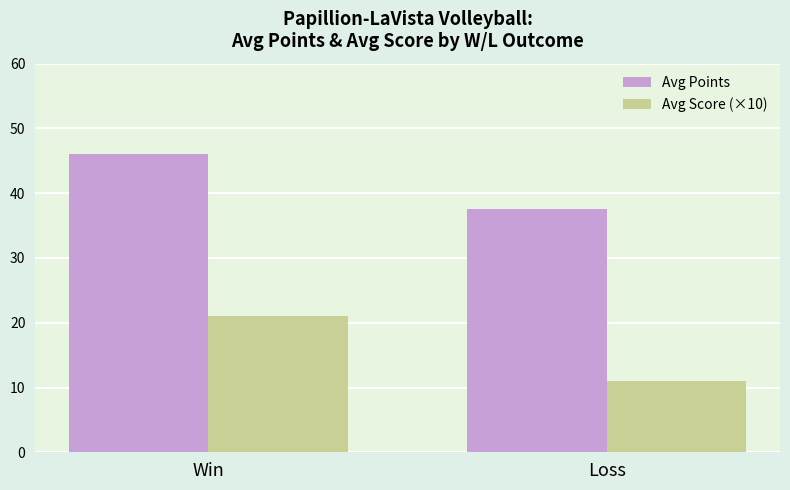

Does the chart contain any negative values?

No